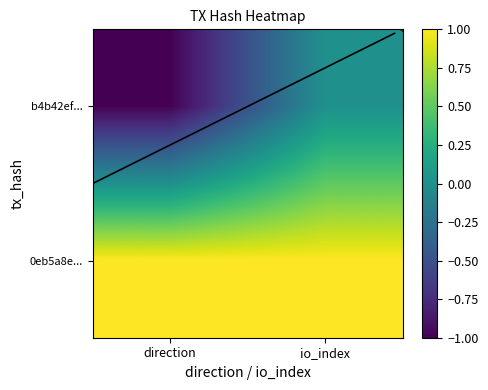

What is the sum of the 0eb5a8e... values at direction and io_index?

2